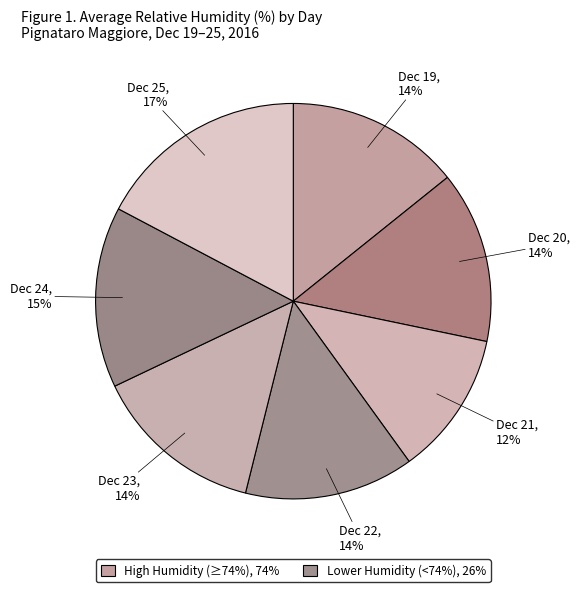

Is there a majority slice in this chart?

No